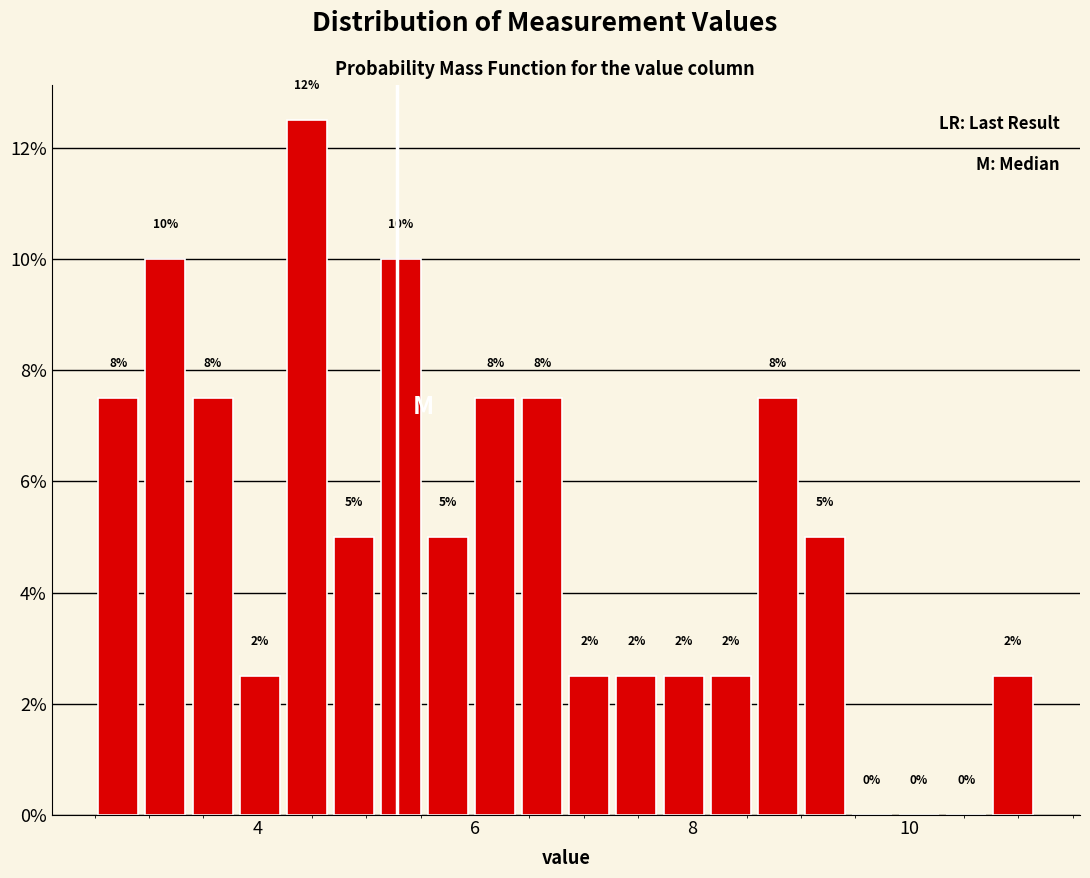

Read against the x-axis, roughly where is the centre of the tallest bar?

4.4